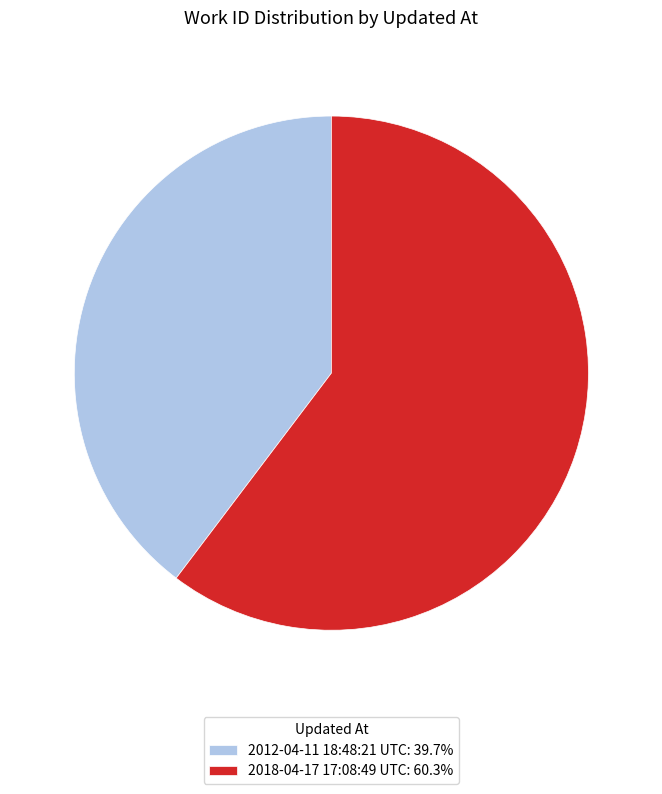

How many slices are in this pie chart?

2